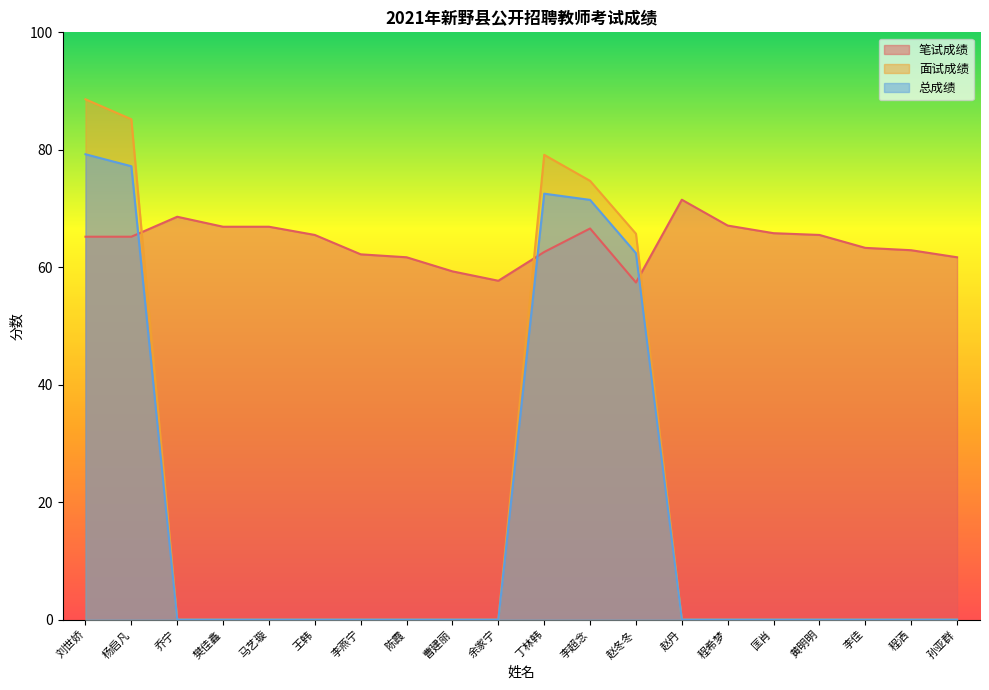

What are all the series names shown in the legend?

笔试成绩, 面试成绩, 总成绩